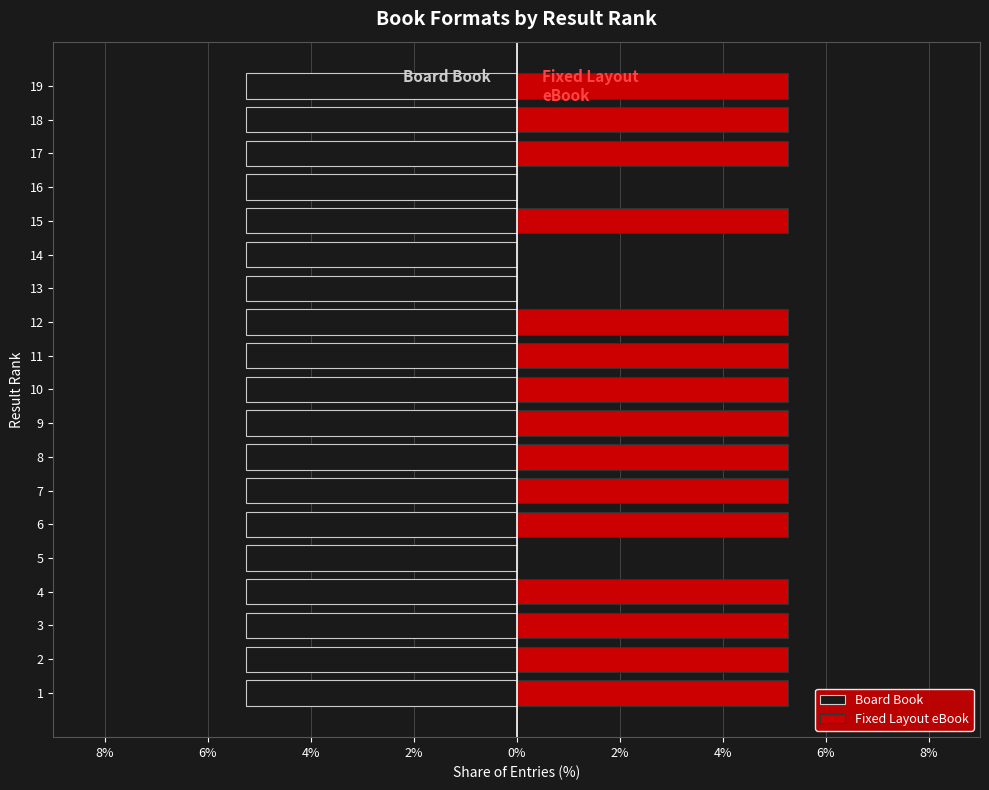

What value does the Fixed Layout eBook series have at 9?

5.3